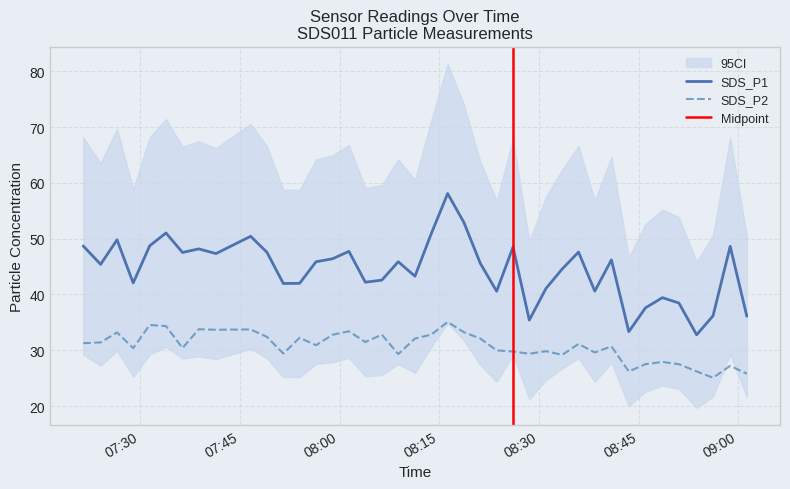

What is the label of the 14th point from the right?

2022/10/11 08:28:33